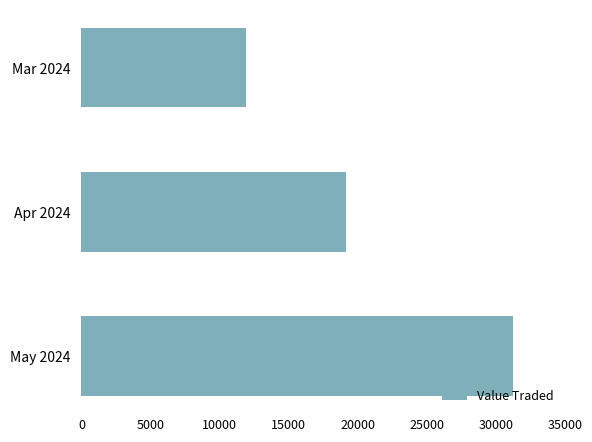

Read the value at Mar 2024, to the nearest 50.

11900